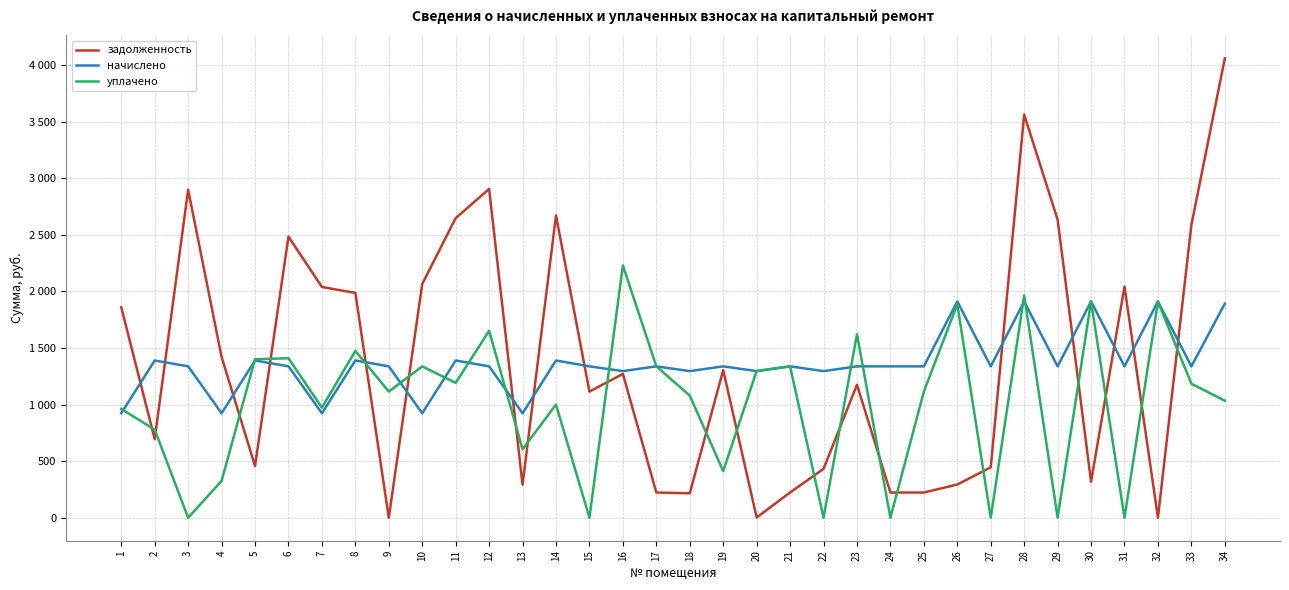

At which category is the sum across all series the highest?

28